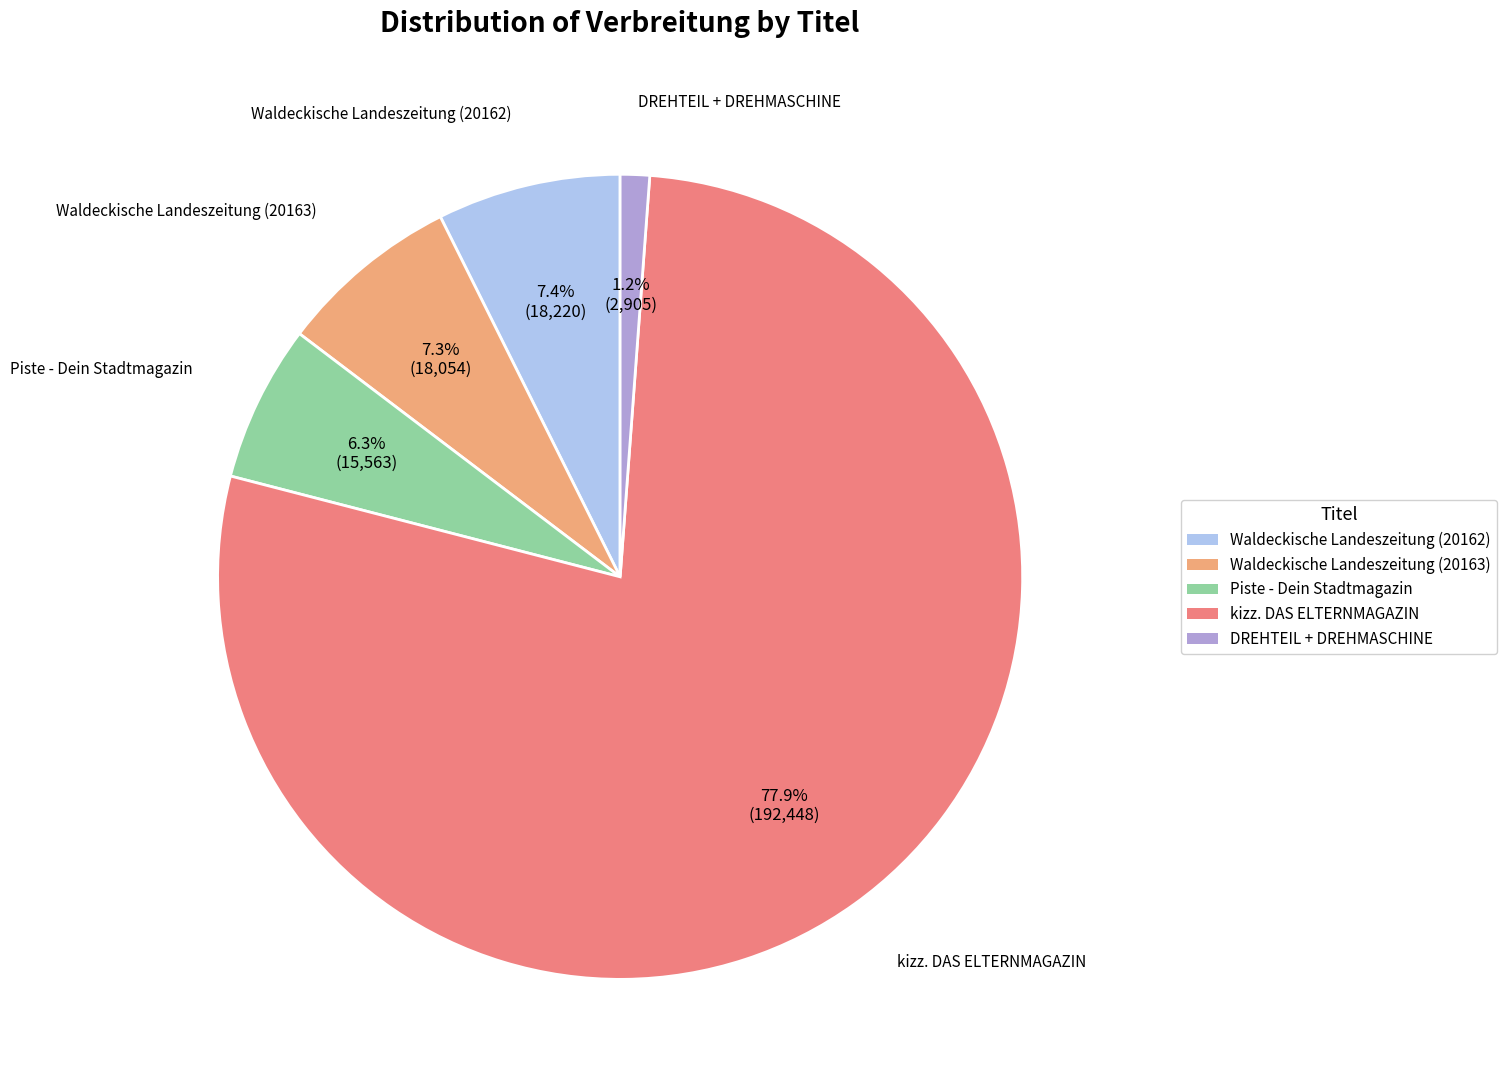

What is the majority slice?

kizz. DAS ELTERNMAGAZIN